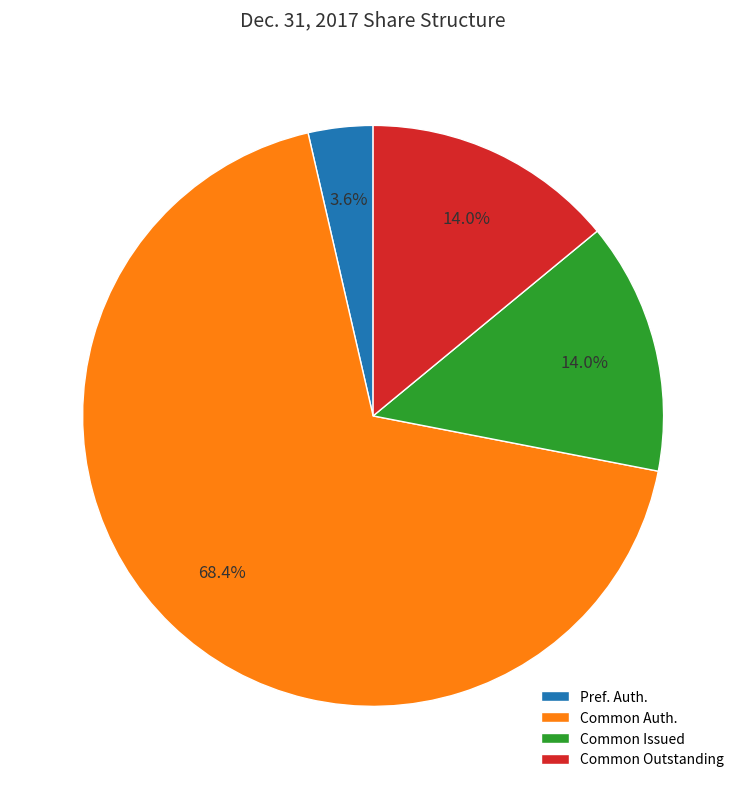

What is the majority slice?

Common Auth.